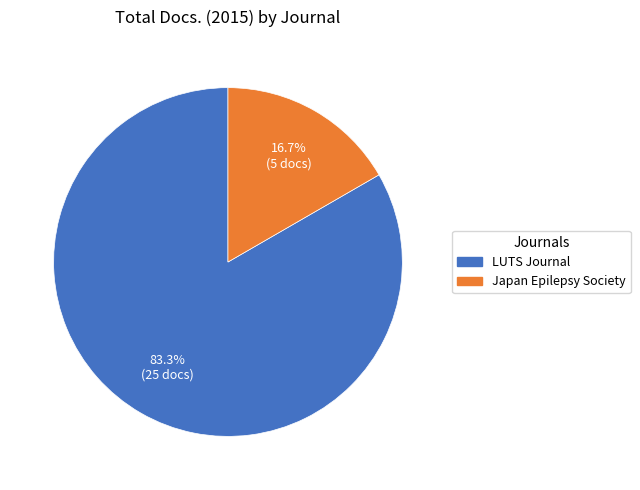

Is there a majority slice in this chart?

Yes